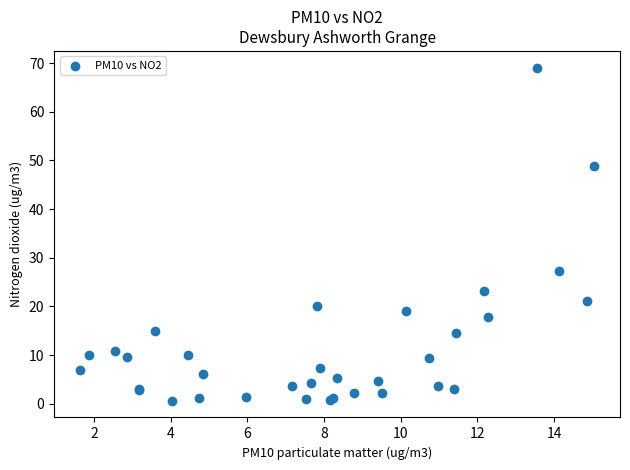

What Y value in the scatter plot is closest to 34?

27.4